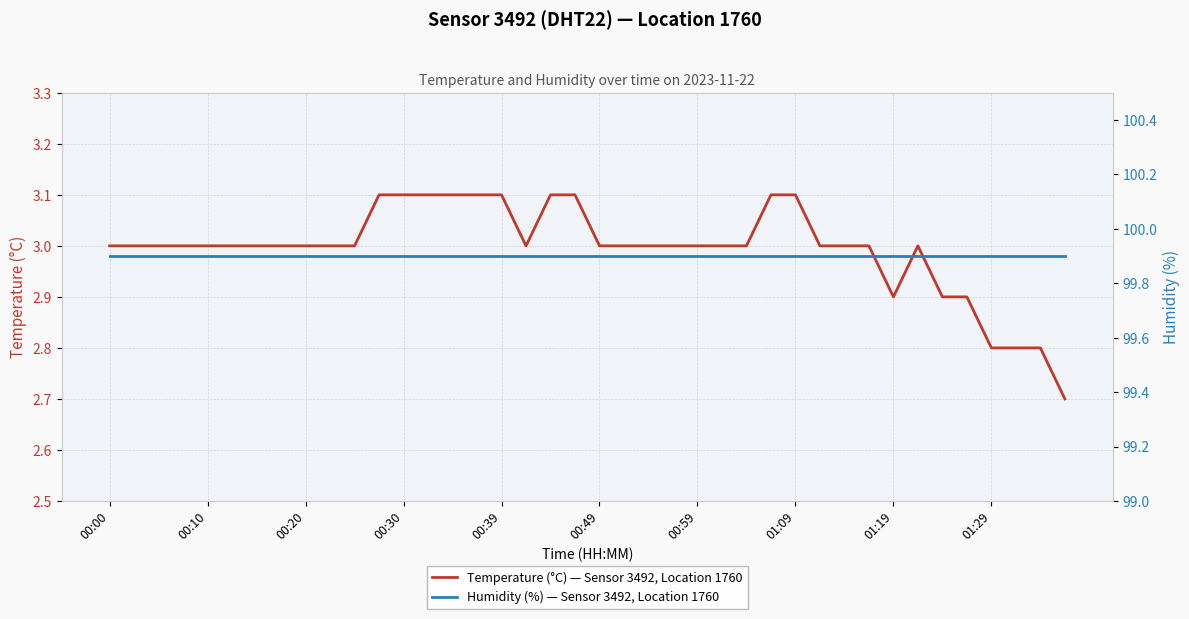

The Temperature (°C) — Sensor 3492, Location 1760 series shows 2.9 at 01:19. True or false?

True